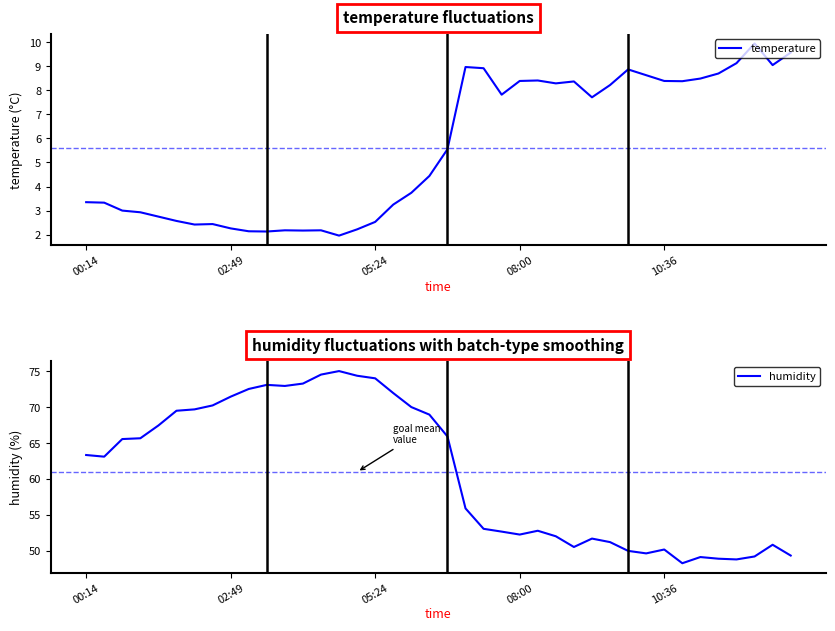

At 00:14, list the series in order from largest to smallest.

humidity, temperature